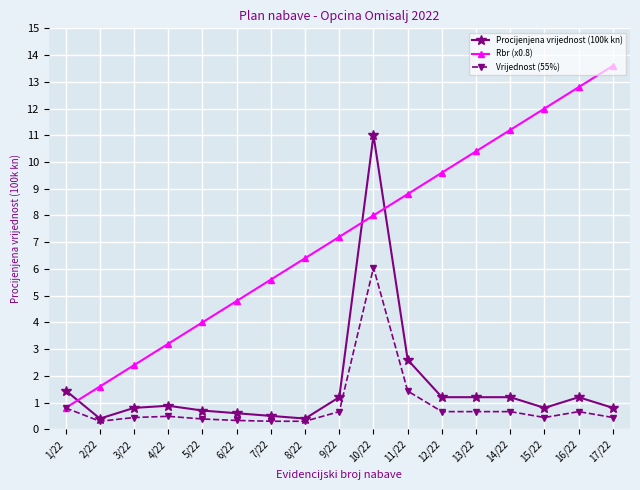

Which series has the largest range (max minus min)?

Rbr (x0.8)